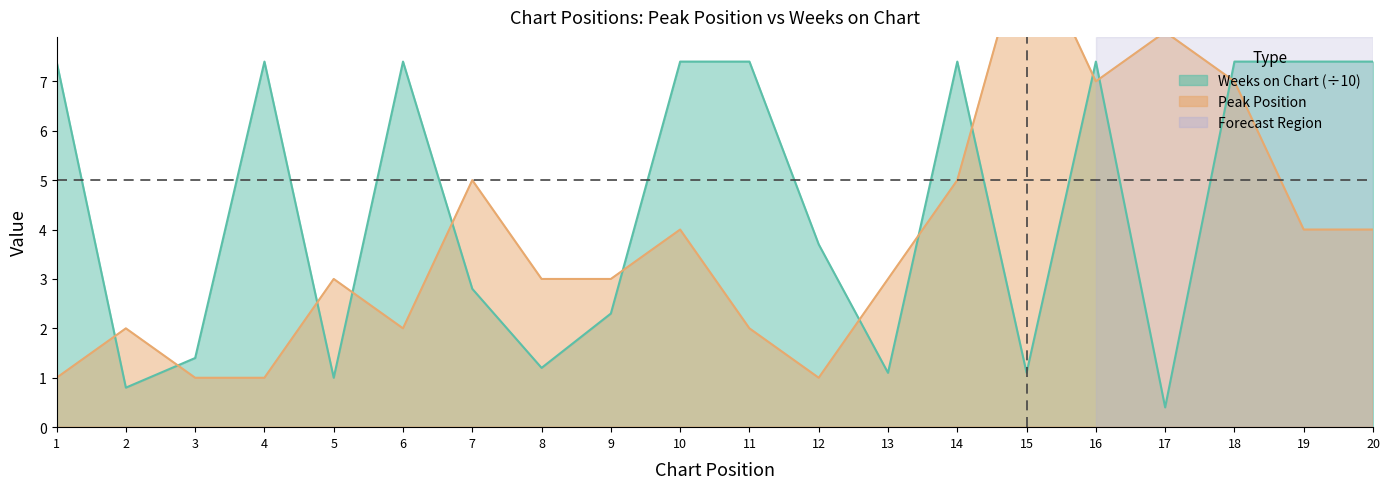

Where do Peak Position and Weeks on Chart first cross each other?

1 and 2